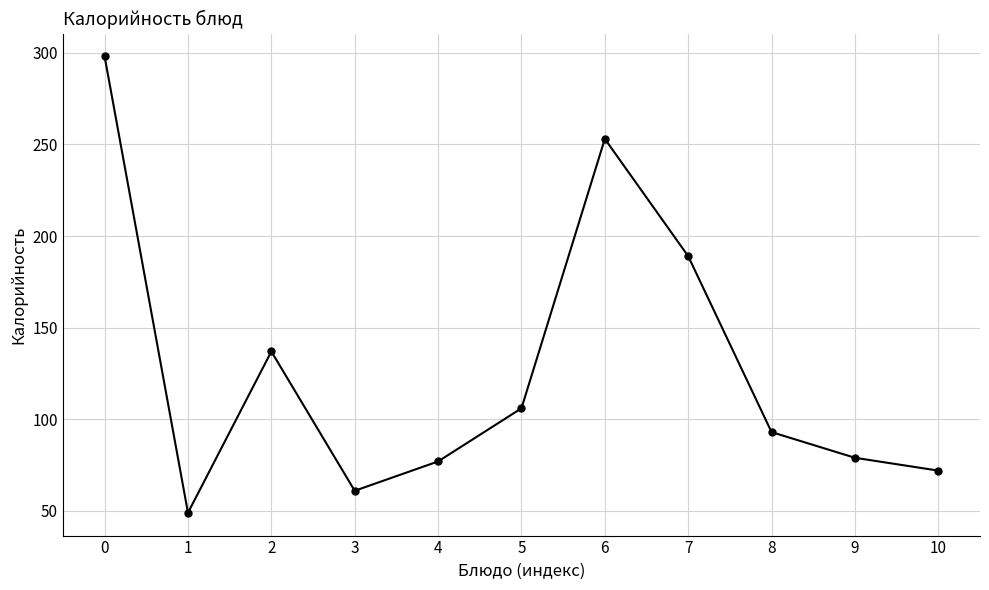

True or false: there are more than 1 points higher than both neighbors.

True